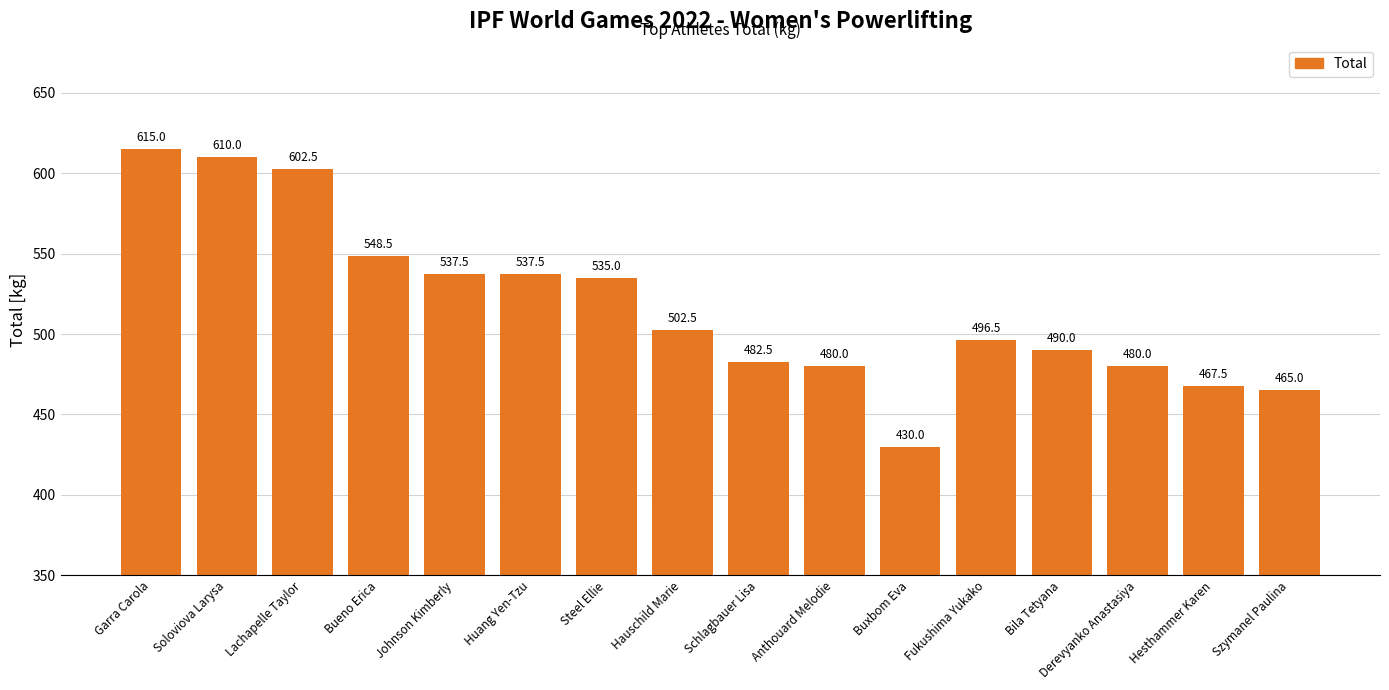

The chart shows a value of 319.8 at Lachapelle Taylor. True or false?

False